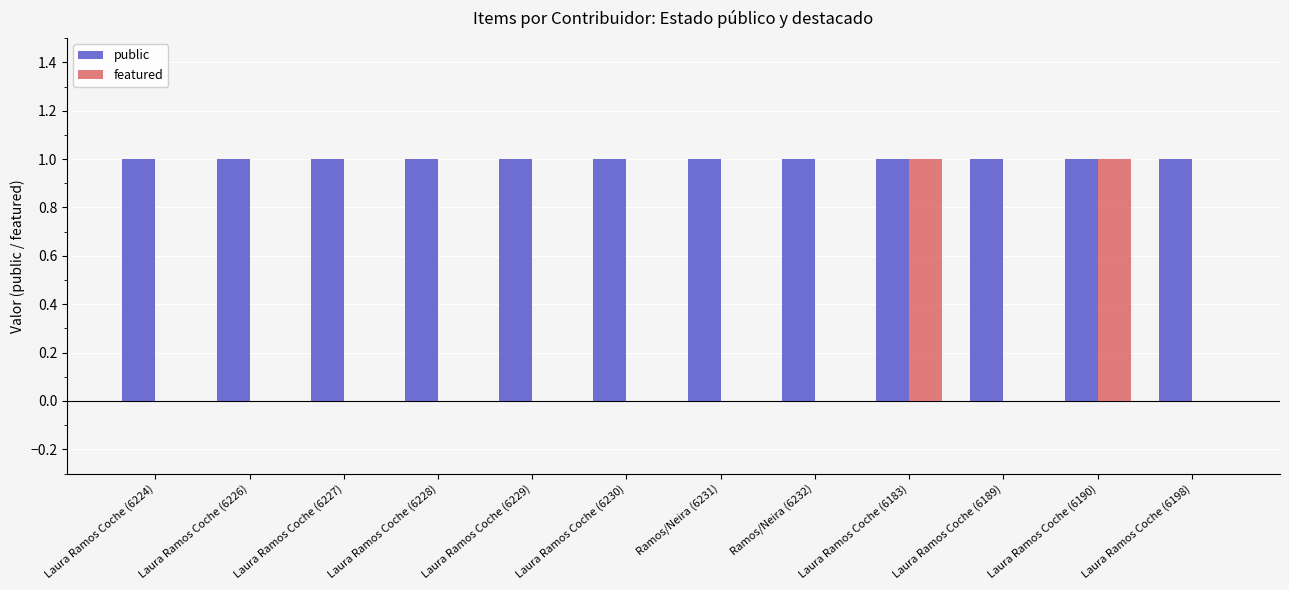

Is the value of public at Laura Ramos Coche (6228) greater than the value of featured at Laura Ramos Coche (6229)?

Yes